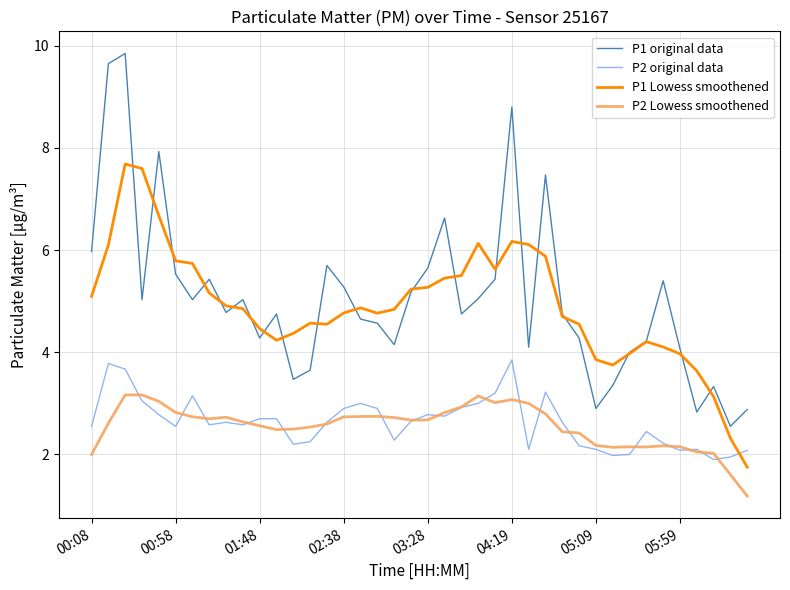

Which series has the largest range (max minus min)?

P1 original data